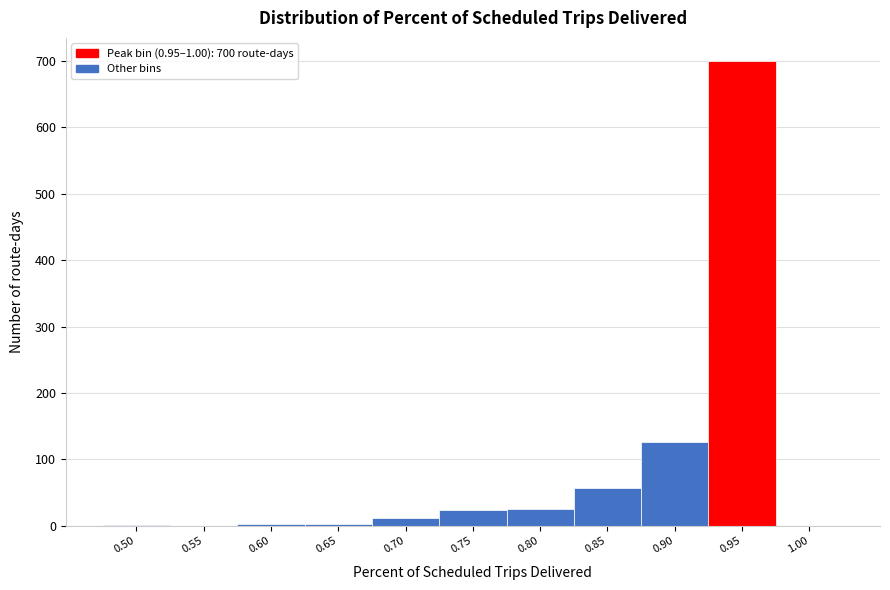

What is the greatest value displayed?

700